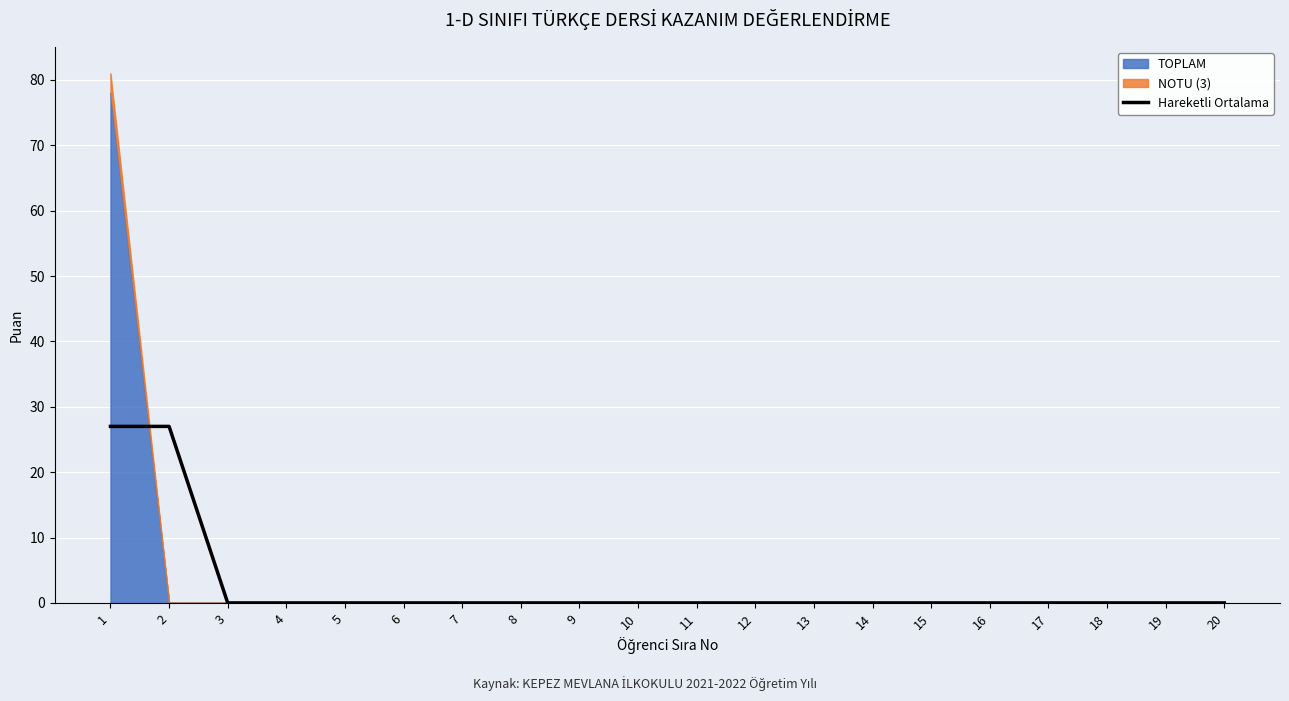

How many values are above zero?

2